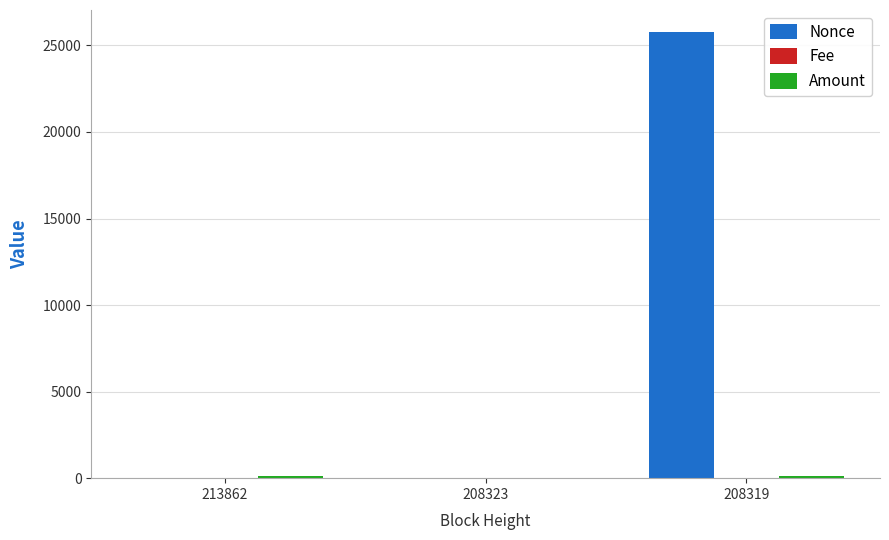

True or false: Nonce has a value of 0.0 at 208323.

True